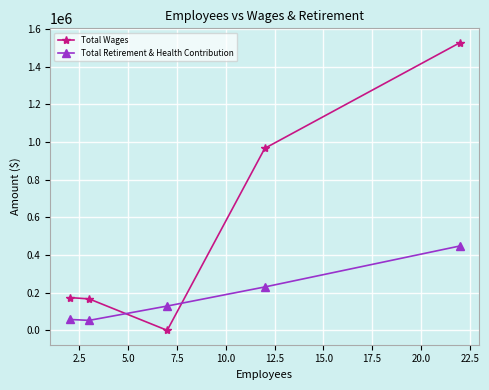

Count the number of data series in this chart.

2